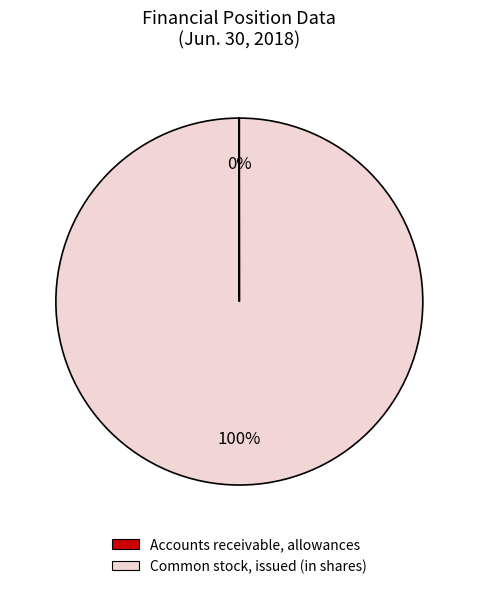

Is there a majority slice in this chart?

Yes